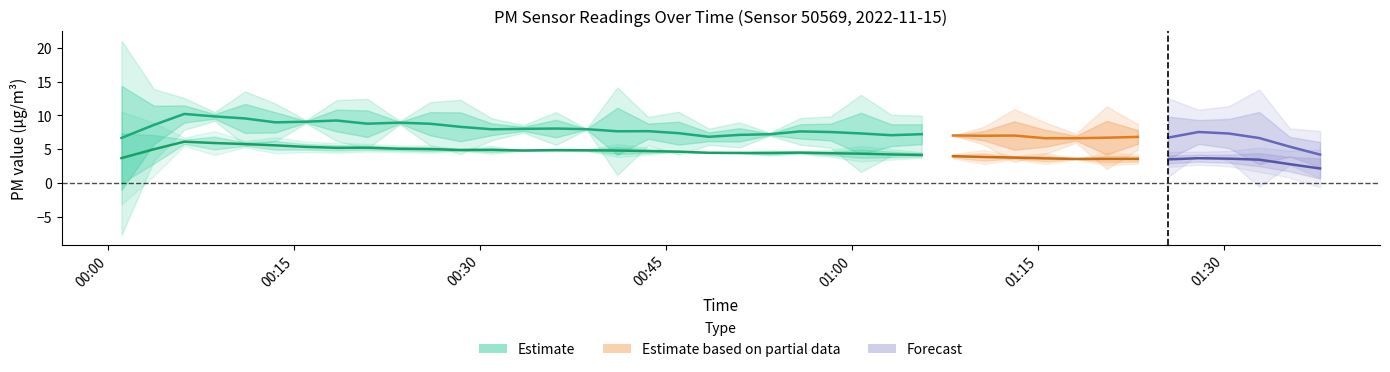

The value of P2 at 25 is 1.9. True or false?

False